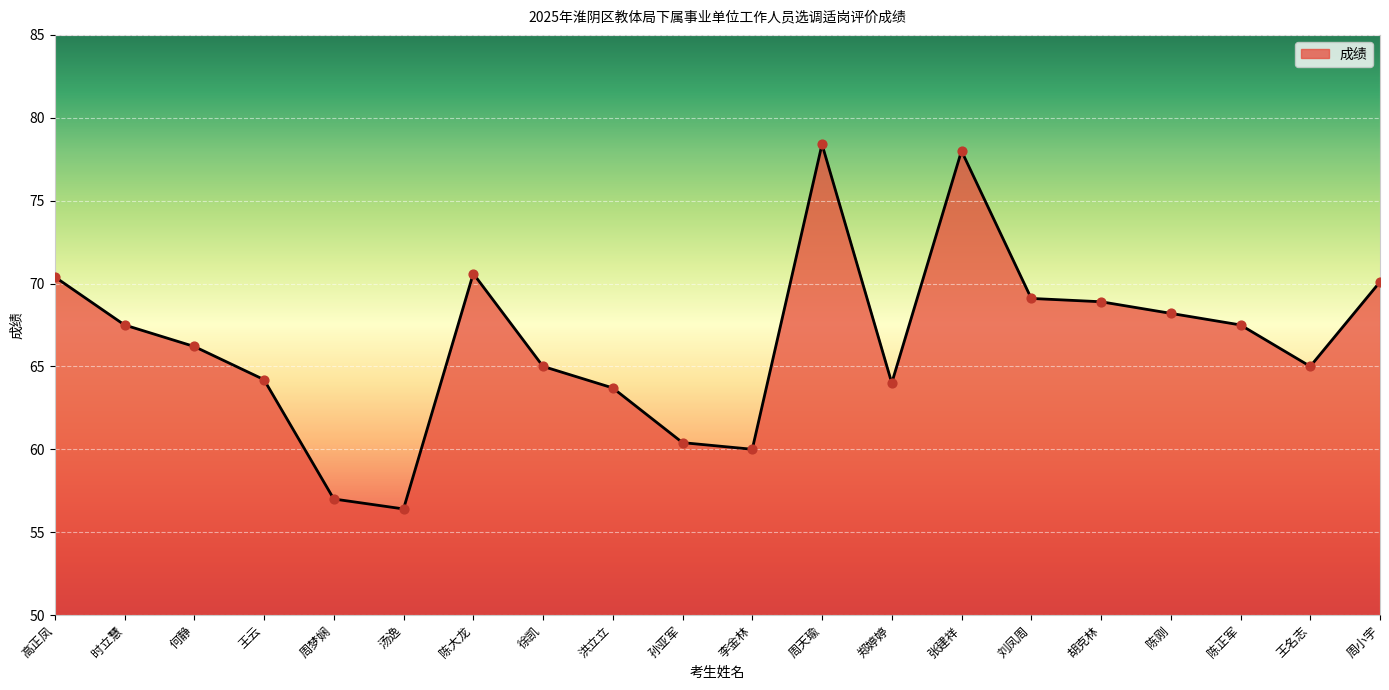

Between 王云 and 时立慧, which is larger?

时立慧